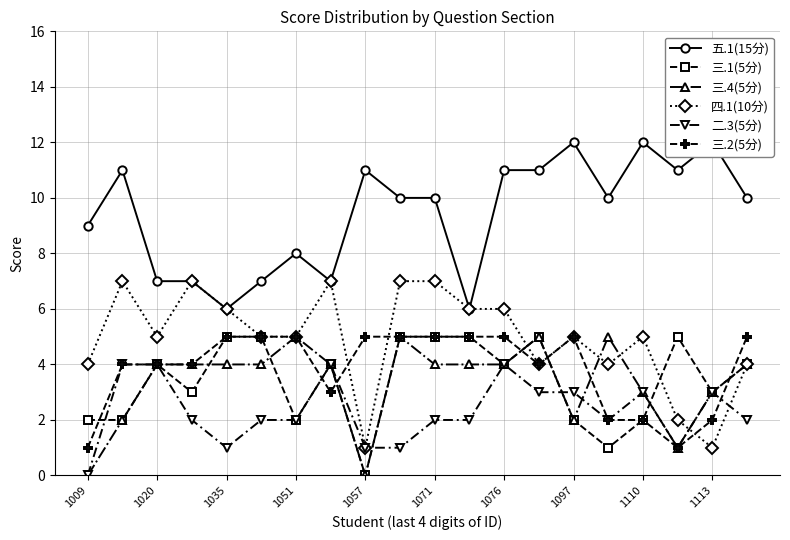

The 四.1(10分) series shows 5 at 1051. True or false?

True